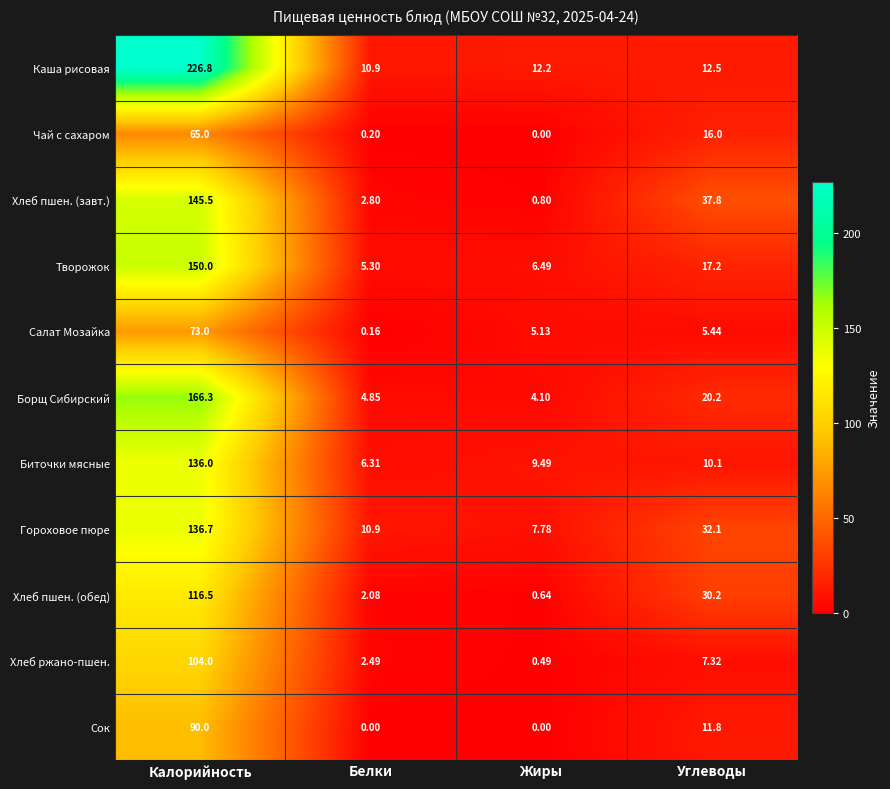

Rank the series at Калорийность from highest to lowest value.

Каша рисовая, Борщ Сибирский, Творожок, Хлеб пшен. (завт.), Гороховое пюре, Биточки мясные, Хлеб пшен. (обед), Хлеб ржано-пшен., Сок, Салат Мозайка, Чай с сахаром